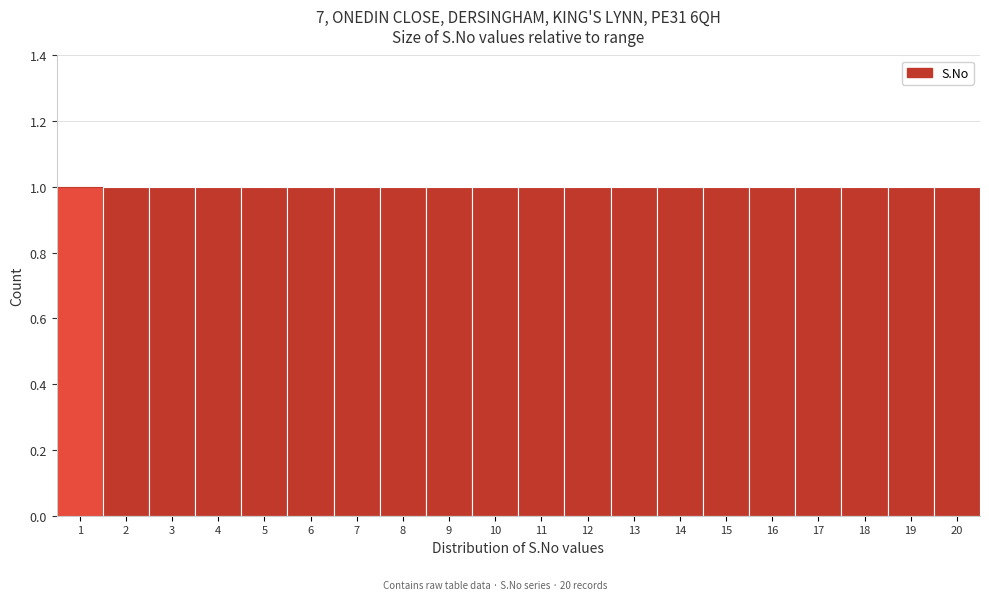

Reading left to right, transcribe this chart: for each bar, give the range it covers on the x-axis and its height. The values are not printed on the chart, so give them approximately, as read against the axis.

0.5 to 1.5: 1
1.5 to 2.5: 1
2.5 to 3.5: 1
3.5 to 4.5: 1
4.5 to 5.5: 1
5.5 to 6.5: 1
6.5 to 7.5: 1
7.5 to 8.5: 1
8.5 to 9.5: 1
9.5 to 10.5: 1
10.5 to 11.5: 1
11.5 to 12.5: 1
12.5 to 13.5: 1
13.5 to 14.5: 1
14.5 to 15.5: 1
15.5 to 16.5: 1
16.5 to 17.5: 1
17.5 to 18.5: 1
18.5 to 19.5: 1
19.5 to 20.5: 1